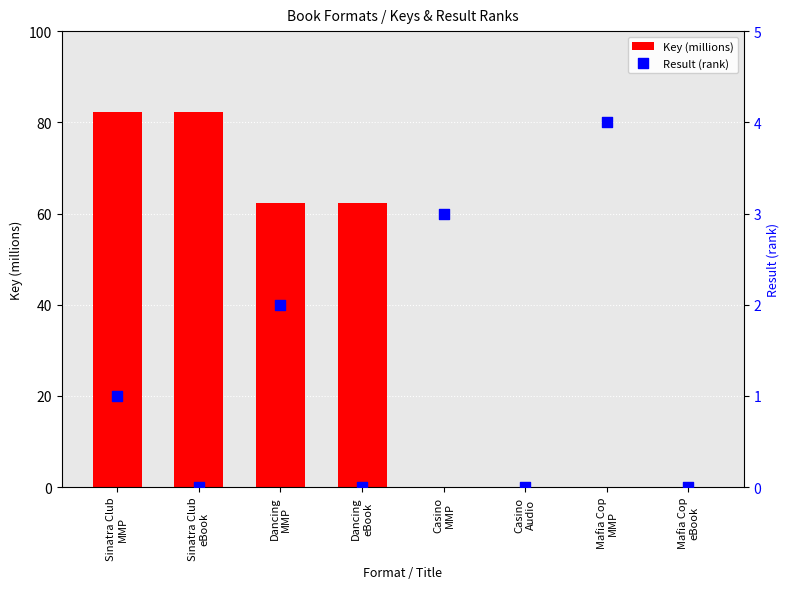

What is the total value across all series at Sinatra Club
eBook?

82.3